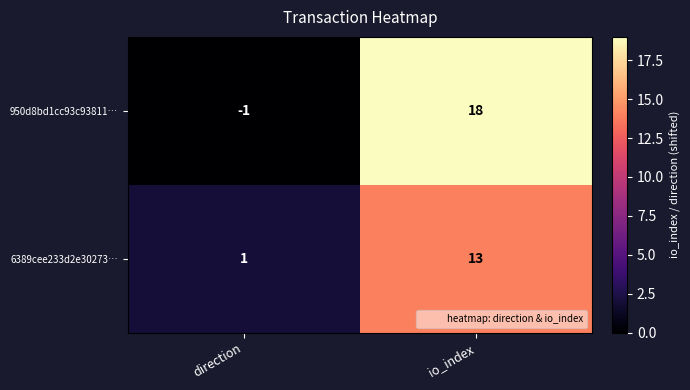

True or false: 6389cee233d2e30273… has a value of 1 at direction.

True